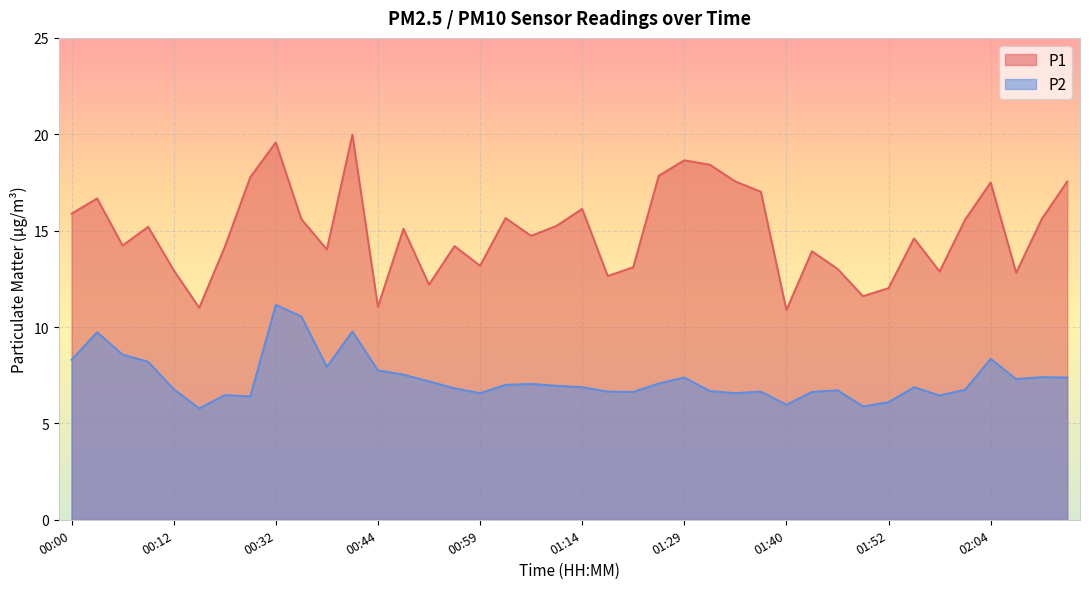

What is the maximum value for P1?

20.0